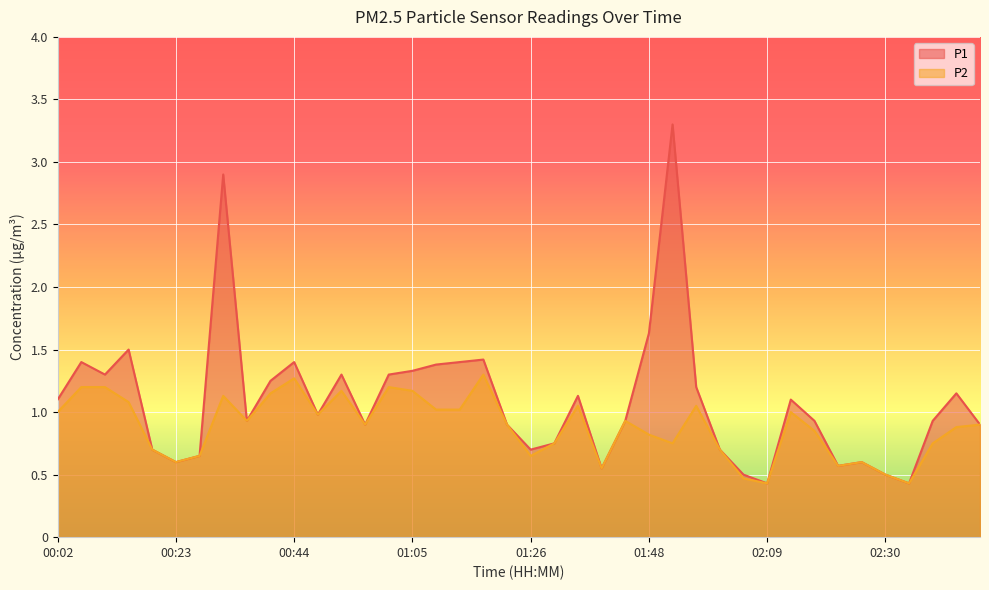

True or false: P2 and P1 intersect in this chart.

False